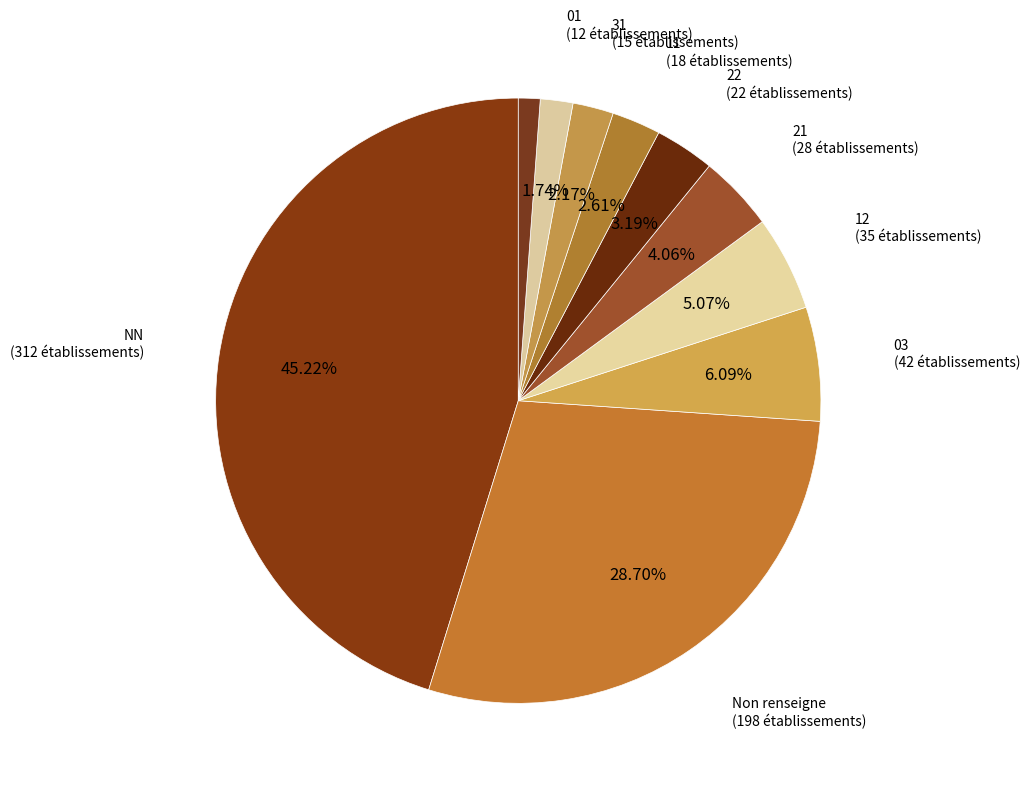

Count the number of slices in the pie.

10